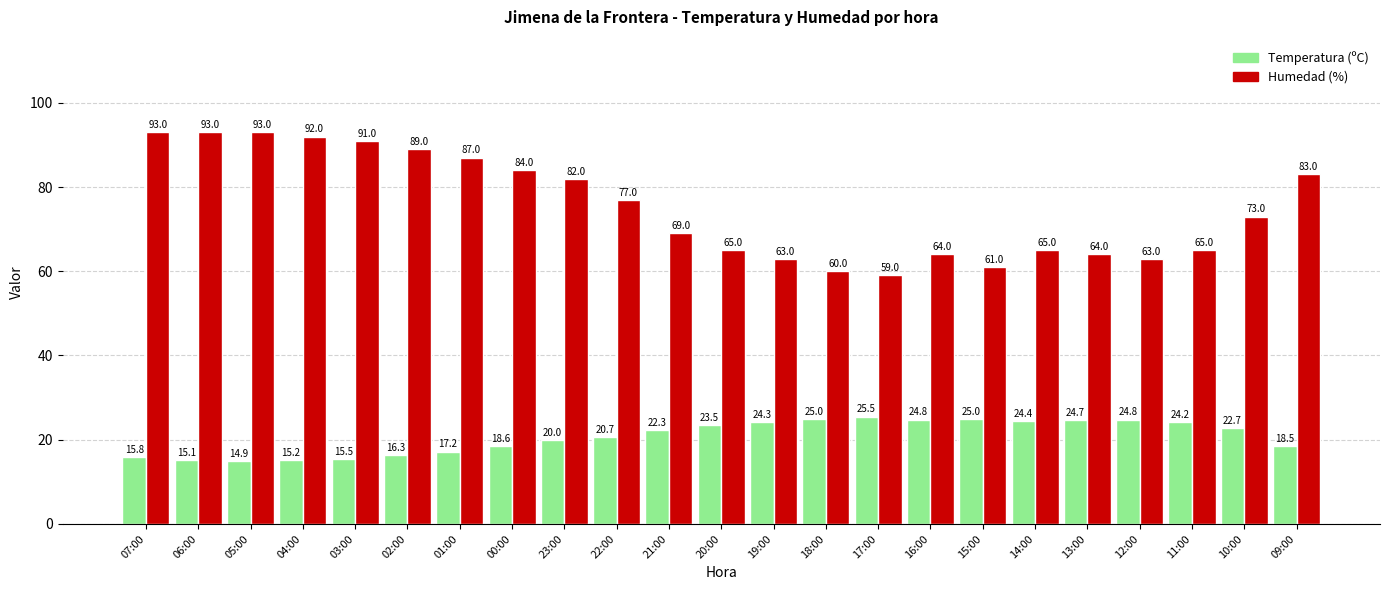

How many series are shown in this chart?

2